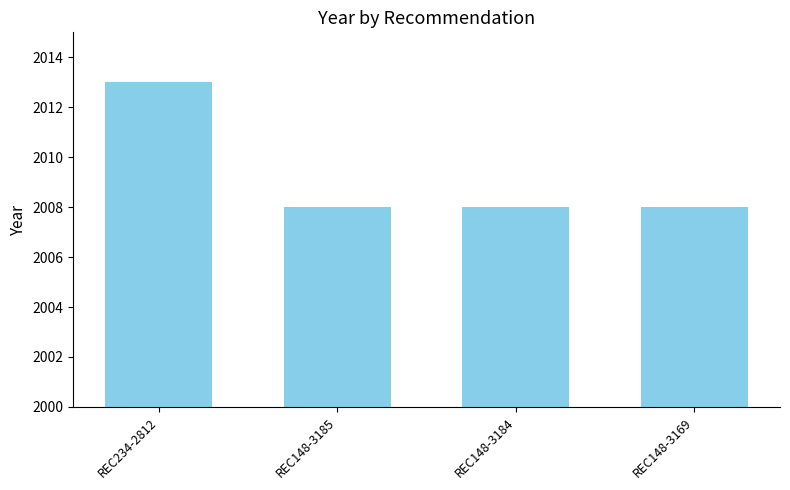

What is the change in value from REC234-2812 to REC148-3169?

-5